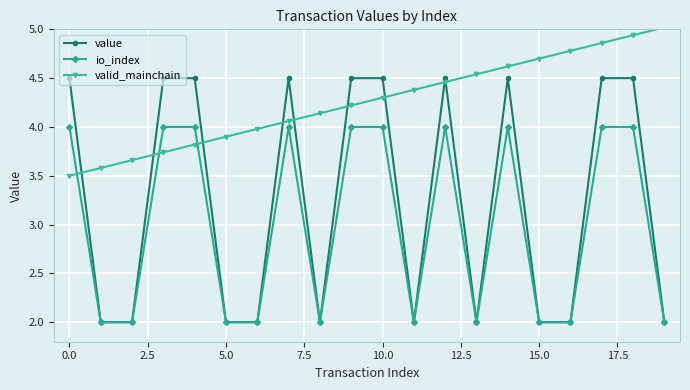

What is the value of the valid_mainchain point at the 7th from the left?

4.0